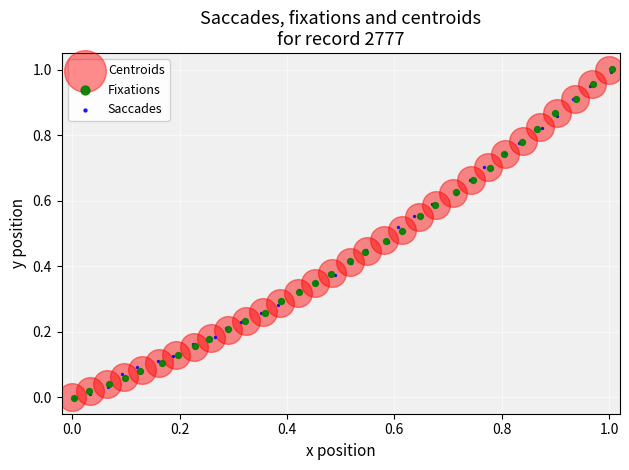

Which series has the largest Y range (max minus min)?

Fixations